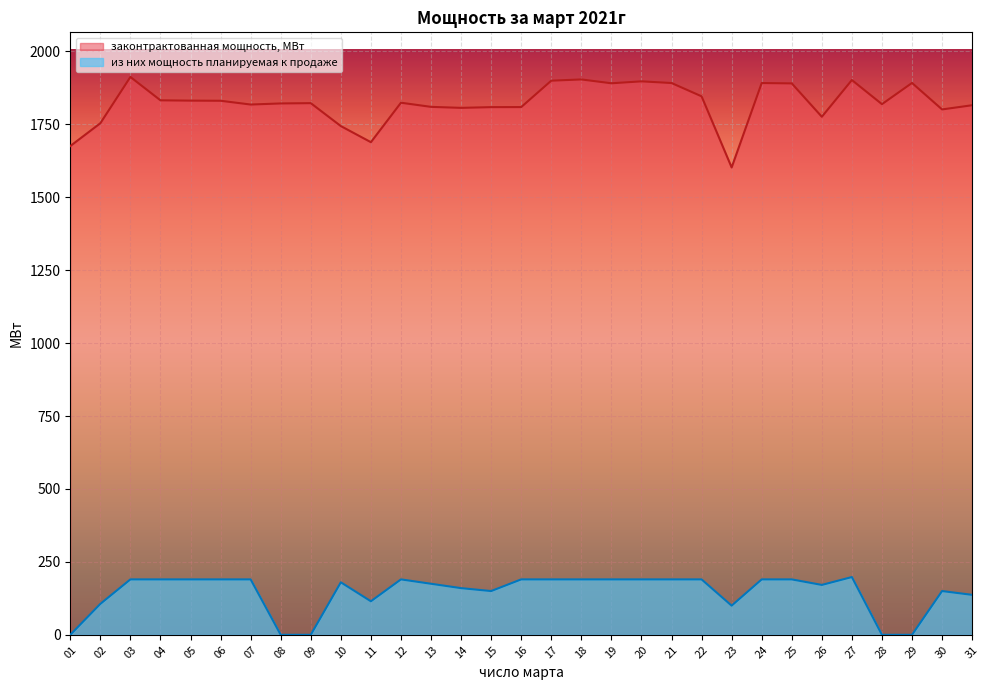

Rank the categories by законтрактованная мощность, МВт value from lowest to highest.

23, 01, 11, 10, 02, 26, 30, 14, 15, 16, 13, 31, 07, 28, 08, 09, 12, 06, 05, 04, 22, 25, 19, 24, 21, 29, 20, 17, 27, 18, 03